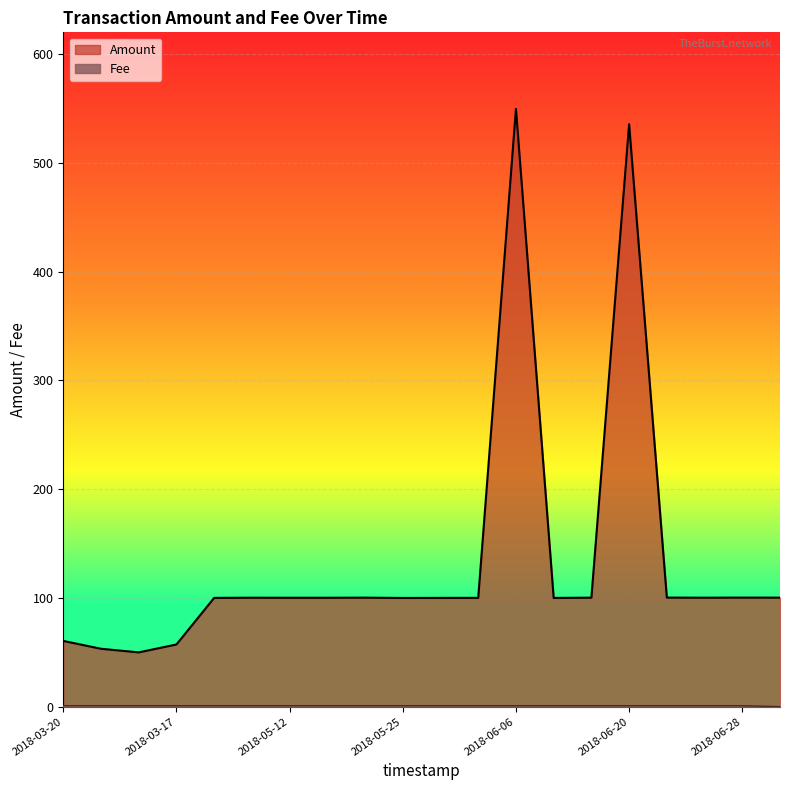

What value does the Fee series have at 2018-06-20?

1.0